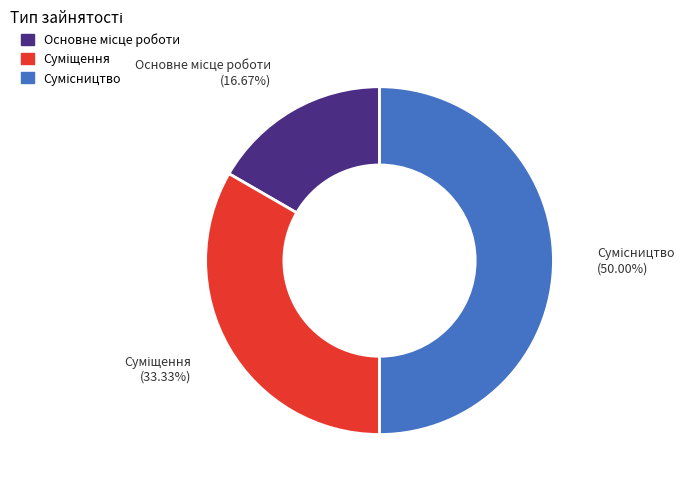

Rank the categories by value from highest to lowest.

Сумісництво, Суміщення, Основне місце роботи